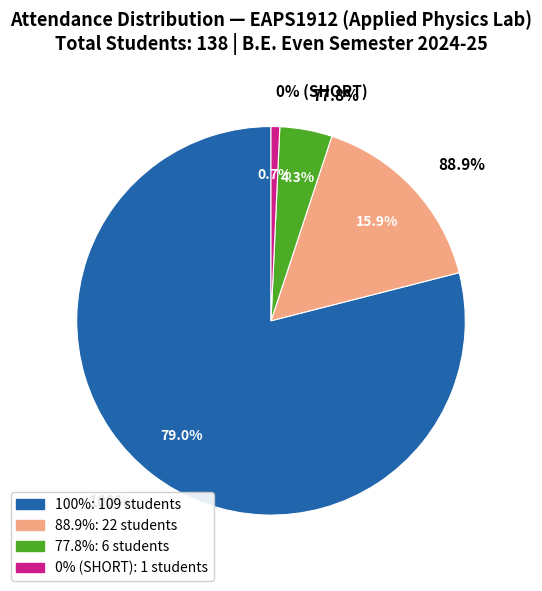

The 77.8% slice represents 1% of the pie. True or false?

False